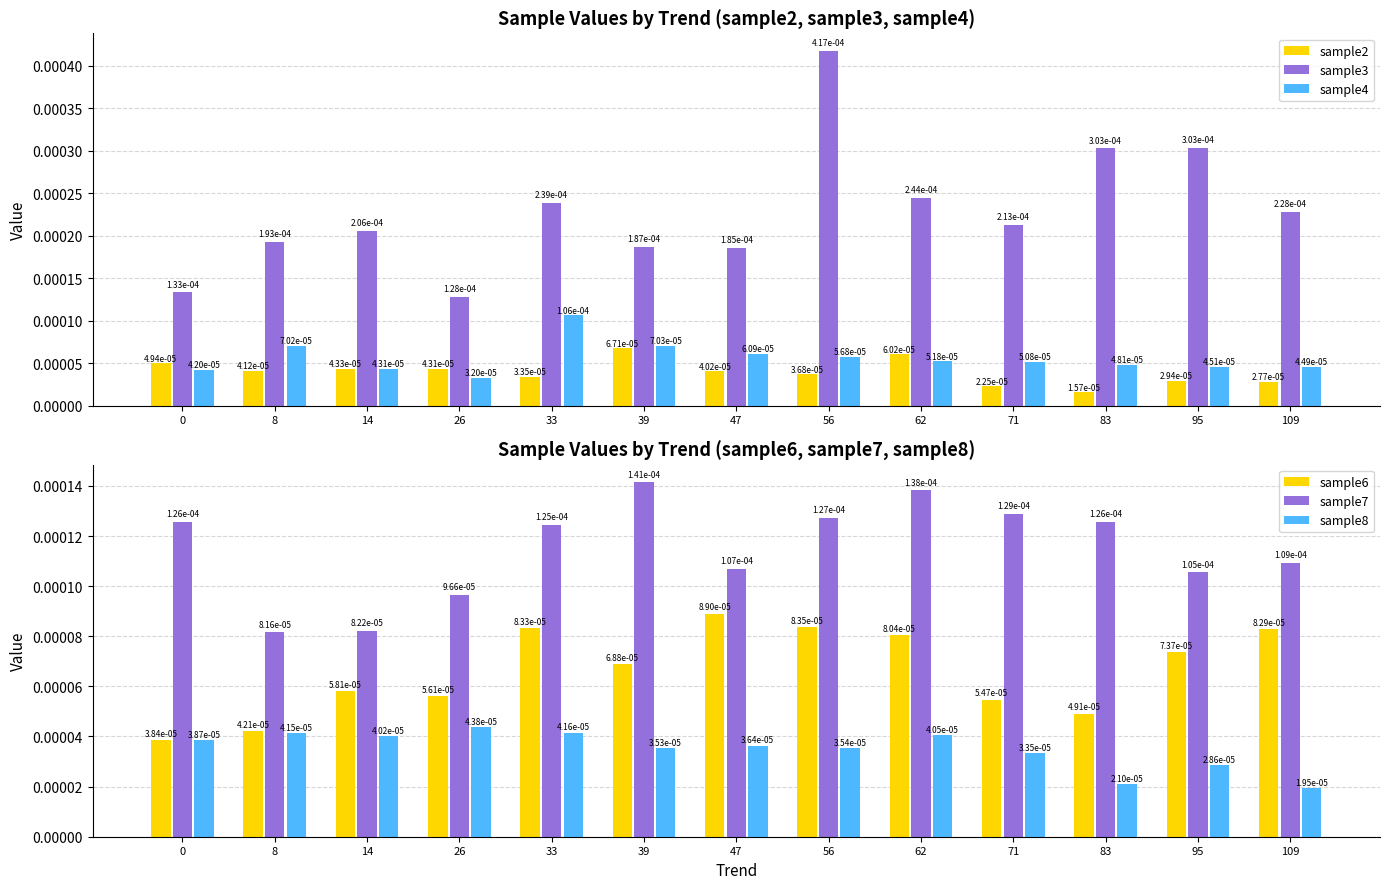

Reading left to right, extract all data points from this chart.

sample2: 0=0.0	8=0.0	14=0.0	26=0.0	33=0.0	39=0.0	47=0.0	56=0.0	62=0.0	71=0.0	83=0.0	95=0.0	109=0.0
sample3: 0=0.0	8=0.0	14=0.0	26=0.0	33=0.0	39=0.0	47=0.0	56=0.0	62=0.0	71=0.0	83=0.0	95=0.0	109=0.0
sample4: 0=0.0	8=0.0	14=0.0	26=0.0	33=0.0	39=0.0	47=0.0	56=0.0	62=0.0	71=0.0	83=0.0	95=0.0	109=0.0
sample6: 0=0.0	8=0.0	14=0.0	26=0.0	33=0.0	39=0.0	47=0.0	56=0.0	62=0.0	71=0.0	83=0.0	95=0.0	109=0.0
sample7: 0=0.0	8=0.0	14=0.0	26=0.0	33=0.0	39=0.0	47=0.0	56=0.0	62=0.0	71=0.0	83=0.0	95=0.0	109=0.0
sample8: 0=0.0	8=0.0	14=0.0	26=0.0	33=0.0	39=0.0	47=0.0	56=0.0	62=0.0	71=0.0	83=0.0	95=0.0	109=0.0